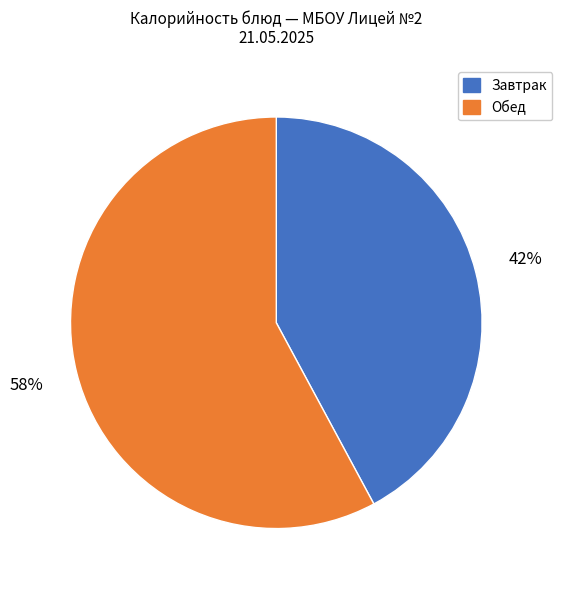

How many segments does this pie chart have?

2